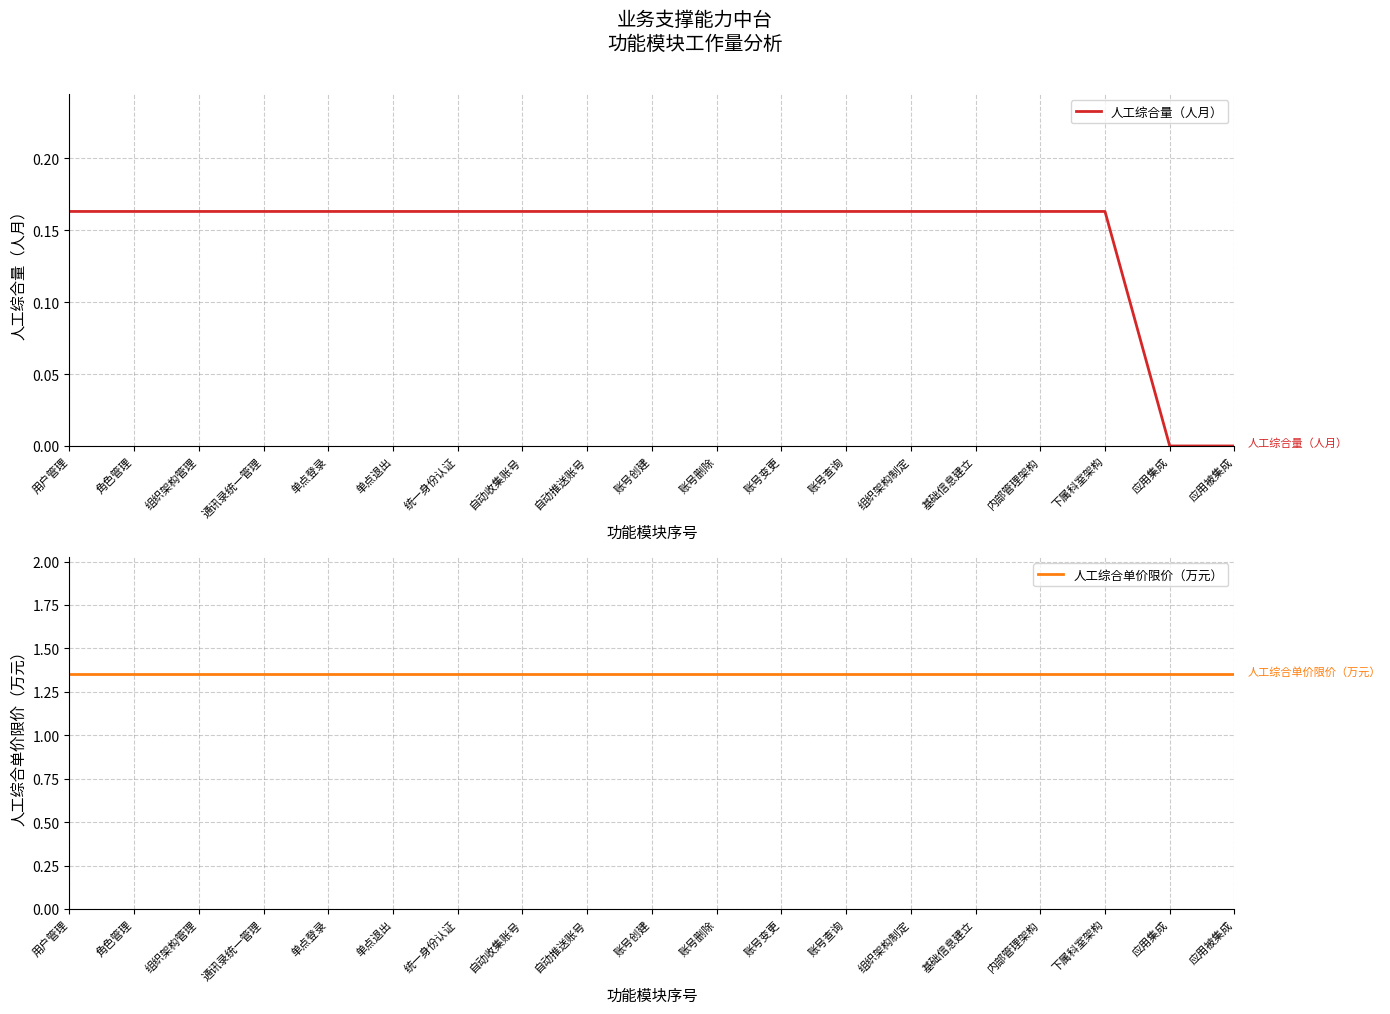

Reading right to left, extract all data points from this chart.

人工综合量（人月）: 0.0	0.0	0.2	0.2	0.2	0.2	0.2	0.2	0.2	0.2	0.2	0.2	0.2	0.2	0.2	0.2	0.2	0.2	0.2
人工综合单价限价（万元）: 1.4	1.4	1.4	1.4	1.4	1.4	1.4	1.4	1.4	1.4	1.4	1.4	1.4	1.4	1.4	1.4	1.4	1.4	1.4